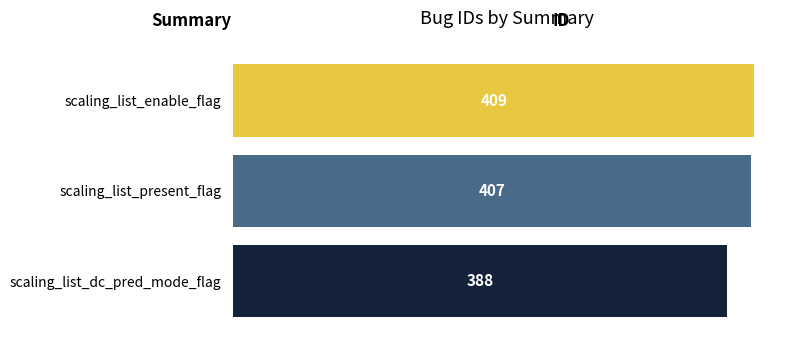

What is the change in value from scaling_list_present_flag to scaling_list_dc_pred_mode_flag?

-19